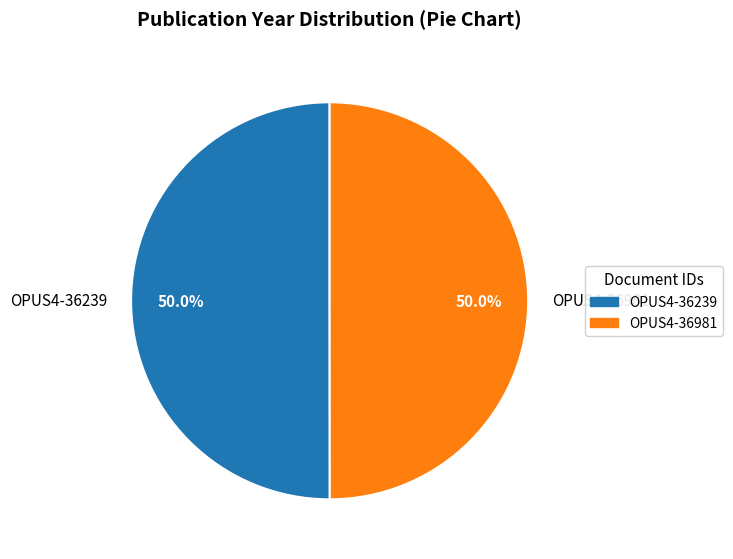

What is the ratio of the value at OPUS4-36239 to the value at OPUS4-36981?

1.0